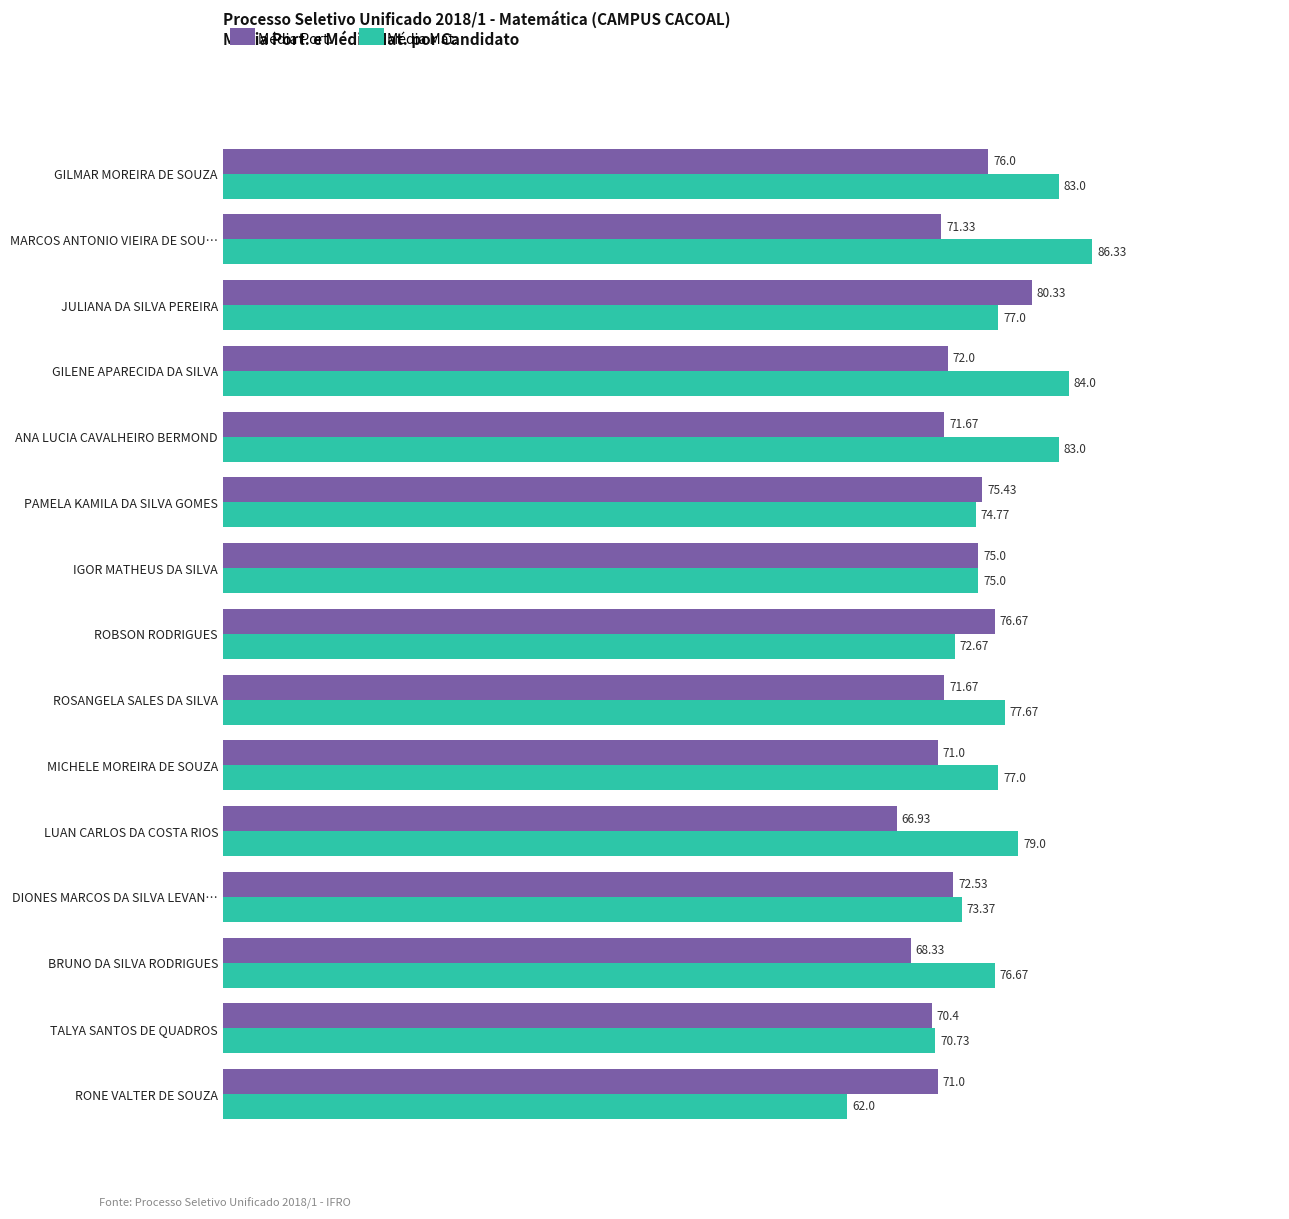

What is the maximum value for Média Mat.?

86.3